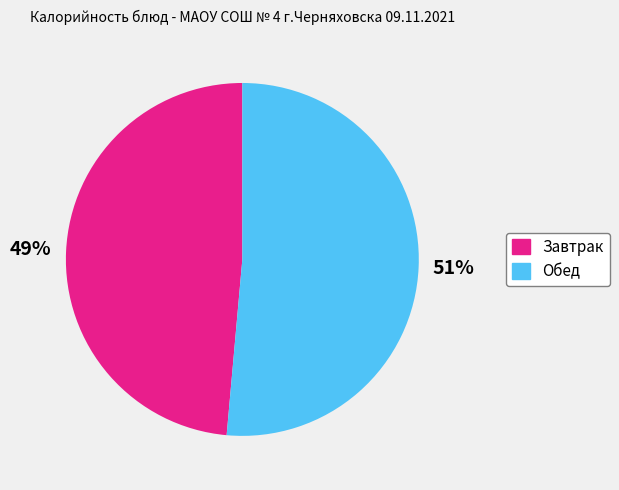

Does any single category account for the majority?

Yes